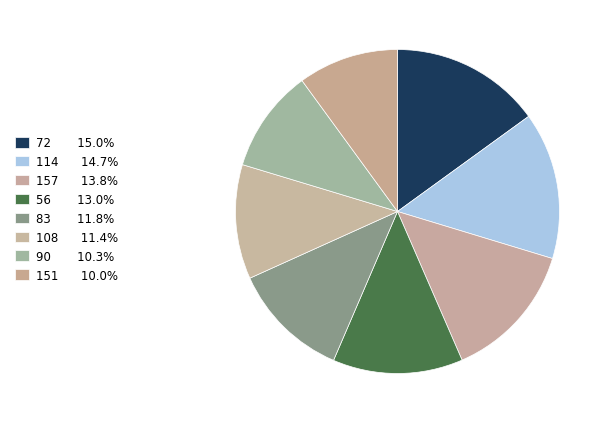

How many segments does this pie chart have?

8